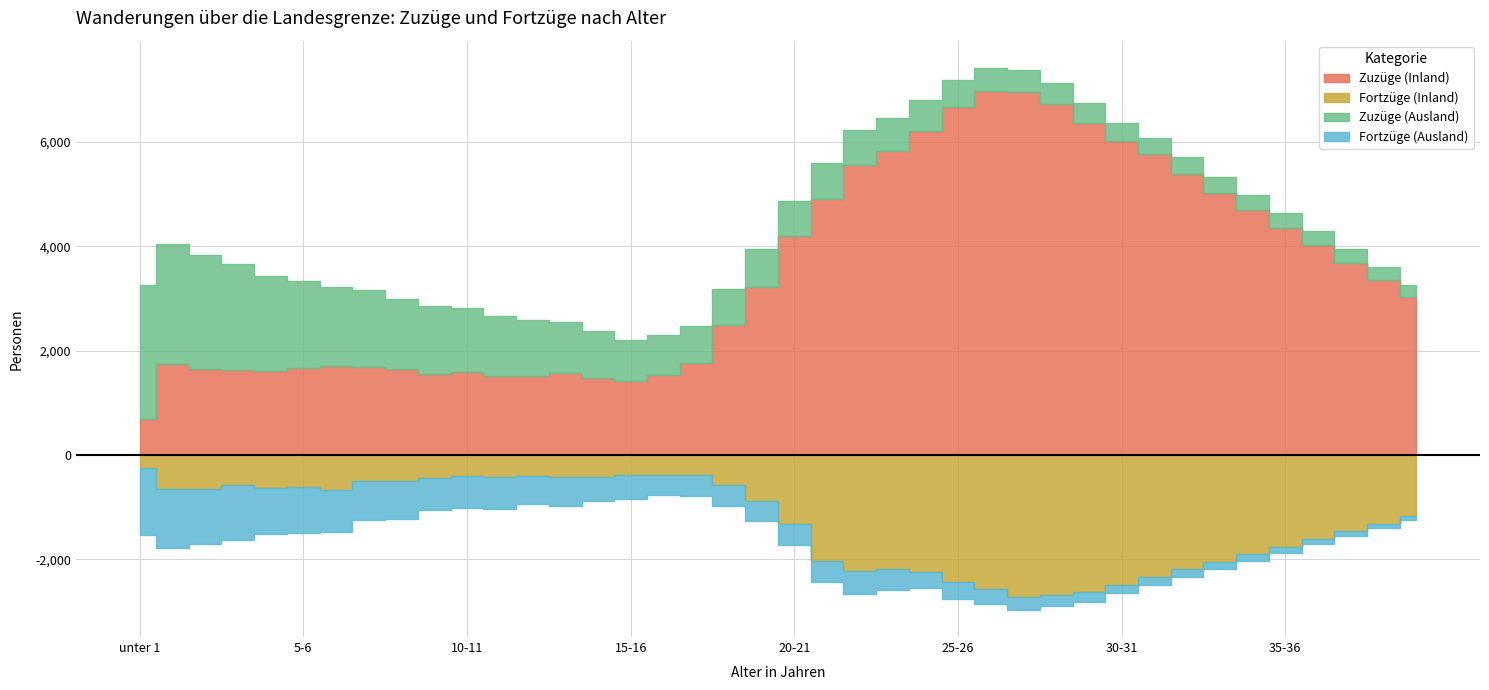

Between 33-34 and 4-5, which is larger?

33-34